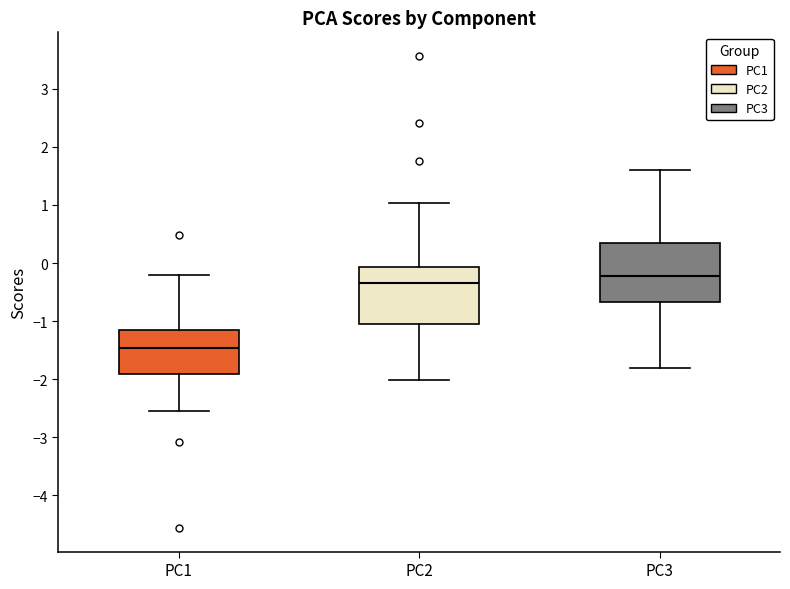

Which box's median line is the highest?

PC3